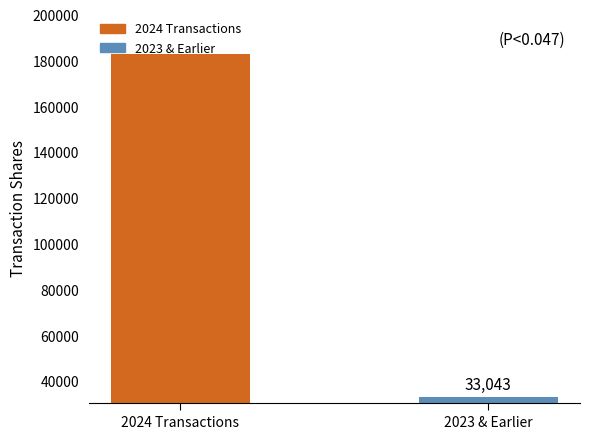

List the labels in order of value, largest first.

2024 Transactions, 2023 & Earlier